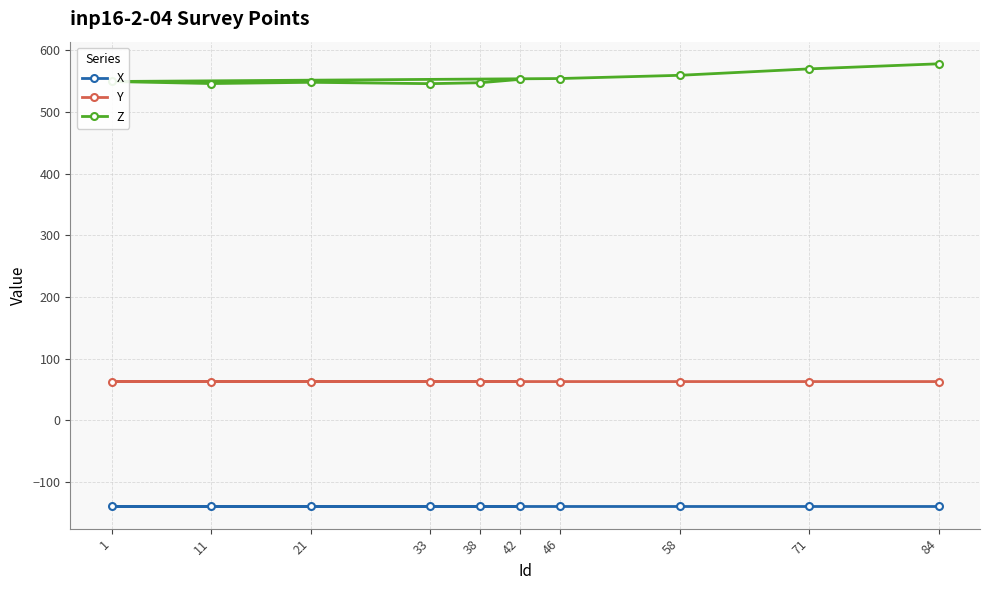

Which series has the largest total across all categories?

Z